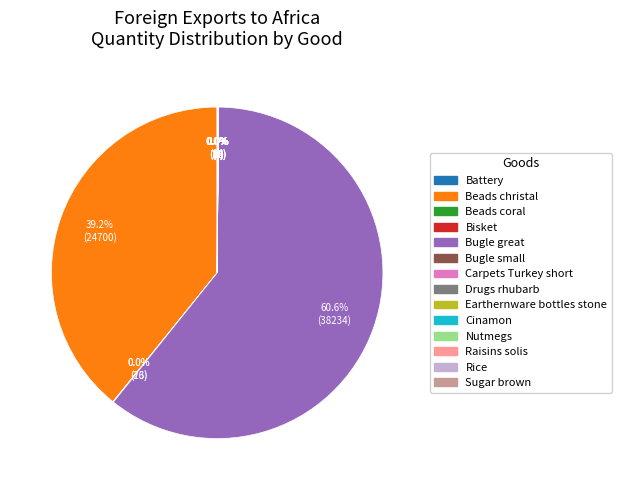

Is there any slice that represents more than half of the pie?

Yes